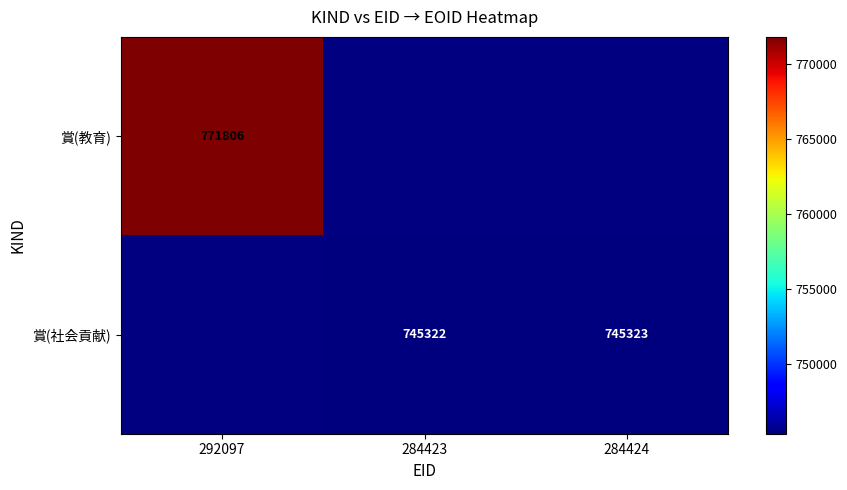

What is the sum of the 賞(社会貢献) values at 284423 and 284424?

1490645